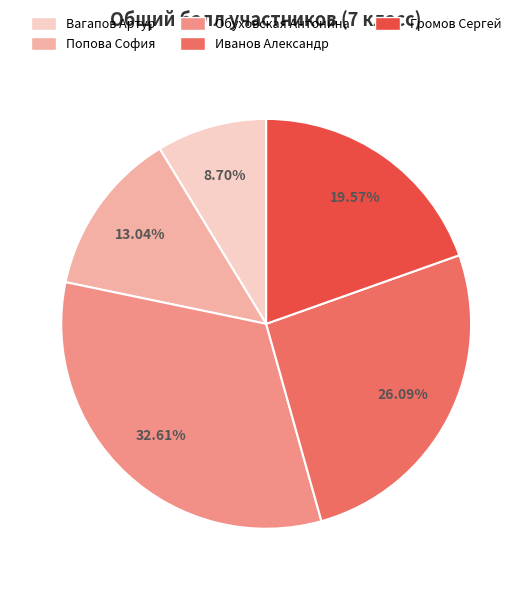

To the nearest percent, what is the combined percentage of Иванов Александр and Громов Сергей?

46%